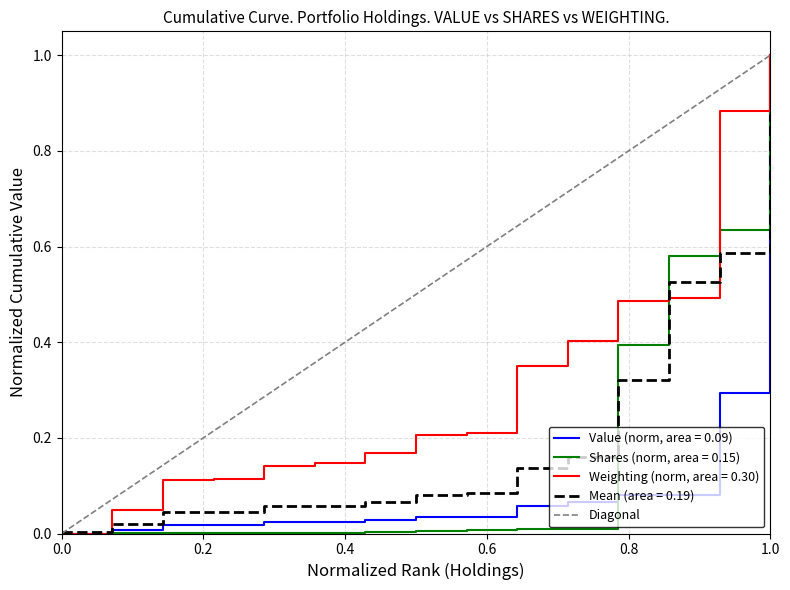

True or false: the data shows 0 at 0.0.

True